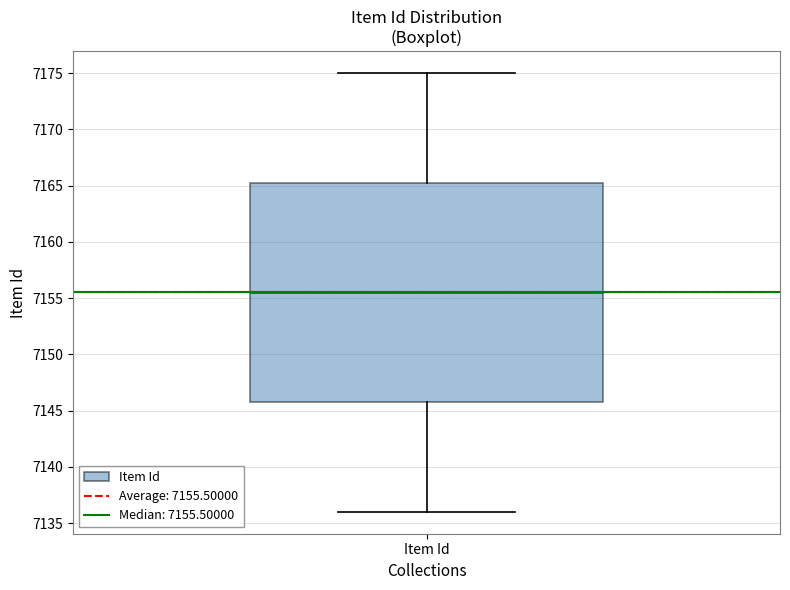

Where is the upper edge of the box for Item Id on the y-axis? The values are not printed on the chart, so give them approximately, as read against the axis.

7165.5